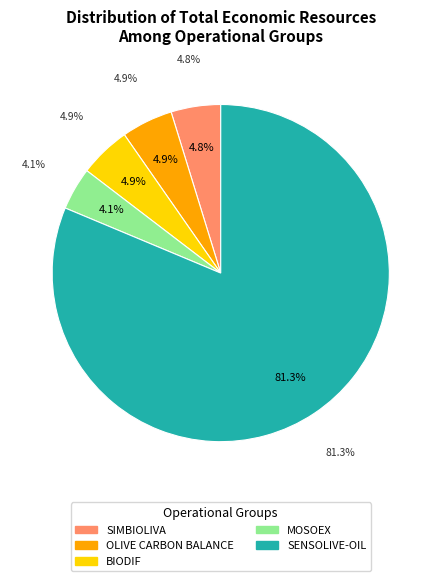

What is the ratio of the value at SIMBIOLIVA to the value at OLIVE CARBON BALANCE?

1.0